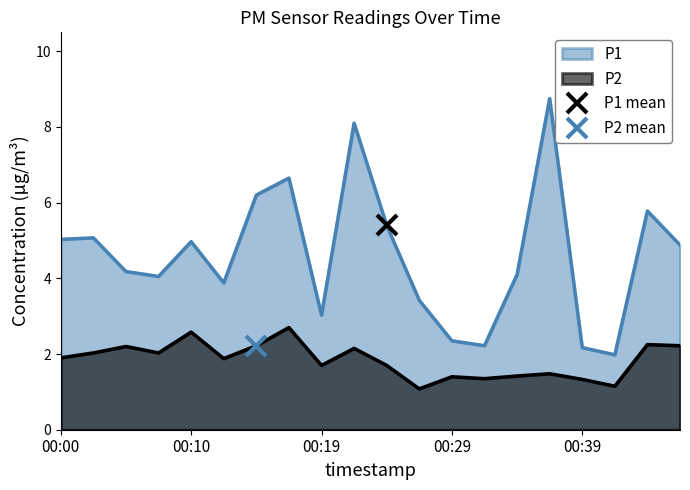

What is the lowest value of the P2 series?

1.1